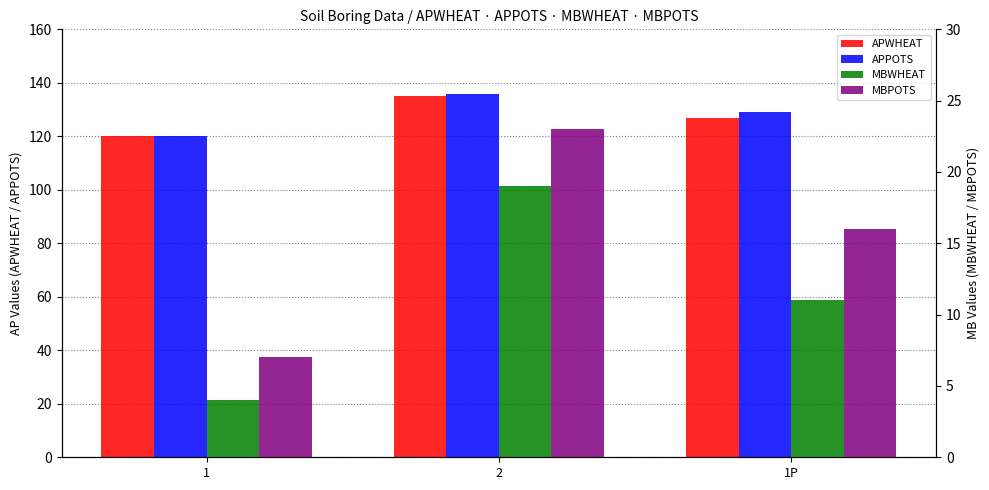

How many data points in APPOTS are above 129?

1